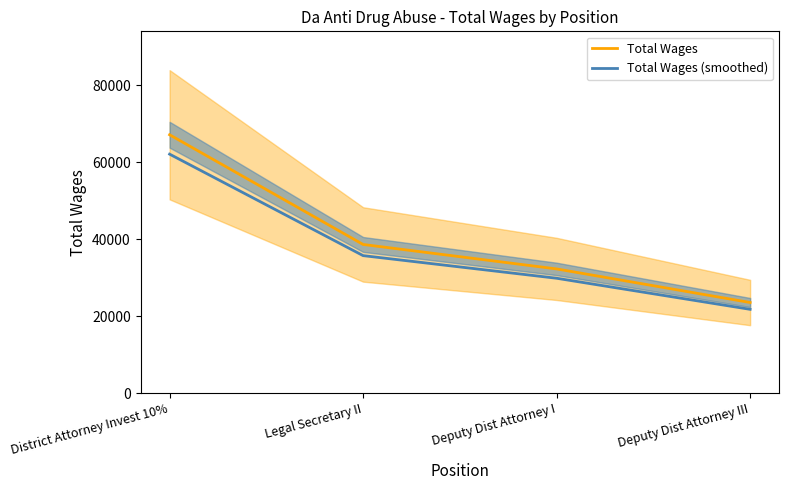

What is the minimum value for Total Wages?

23576.0